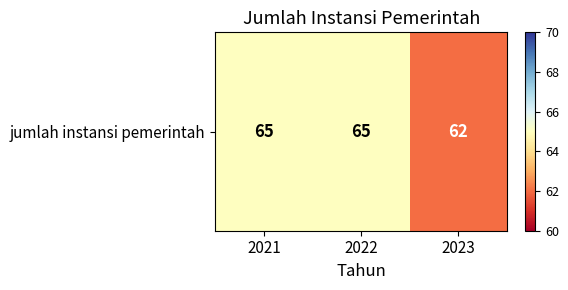

What is the approximate value at 2022?

65